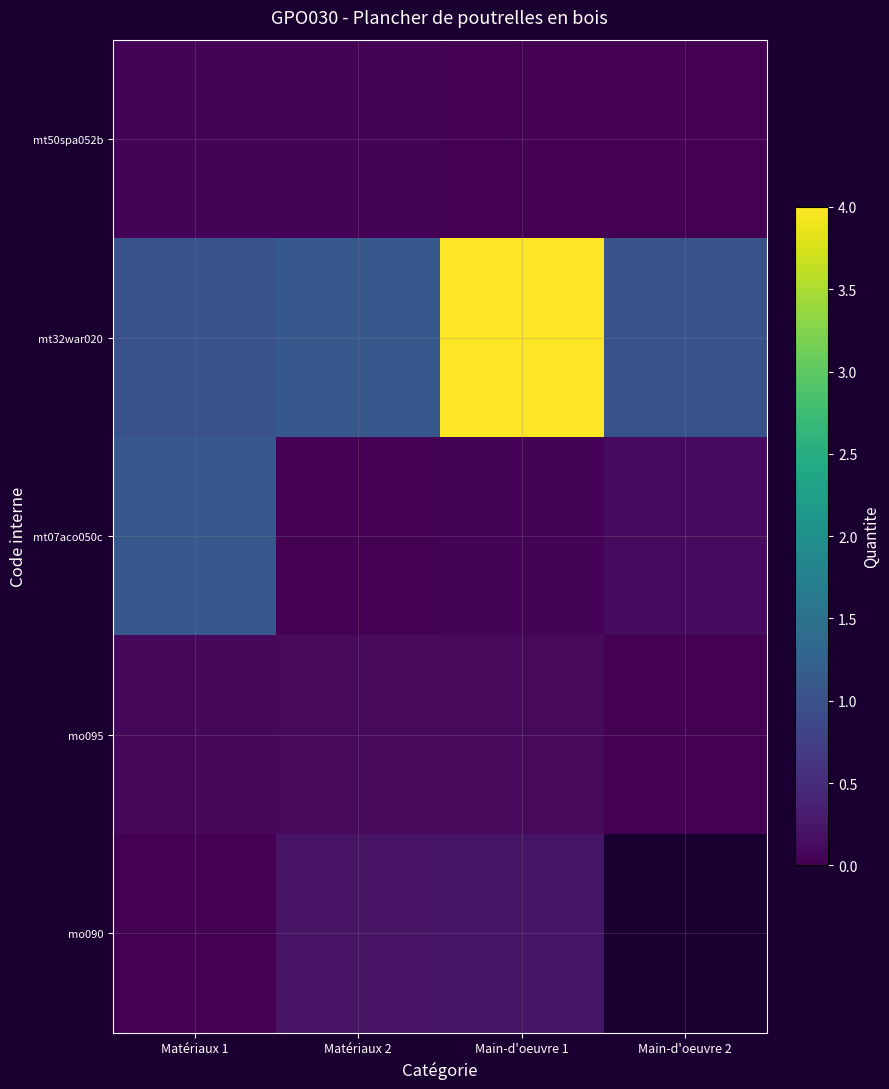

Is it true that mo095 equals 0.2 at Matériaux 2?

False